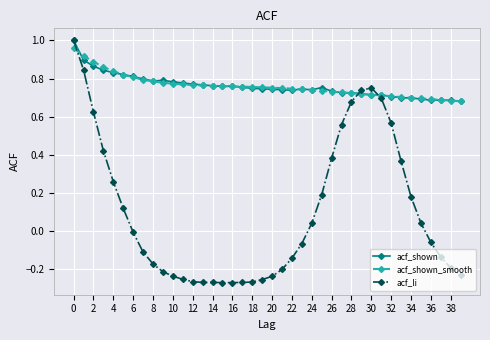

Which series has the widest spread of values?

acf_li